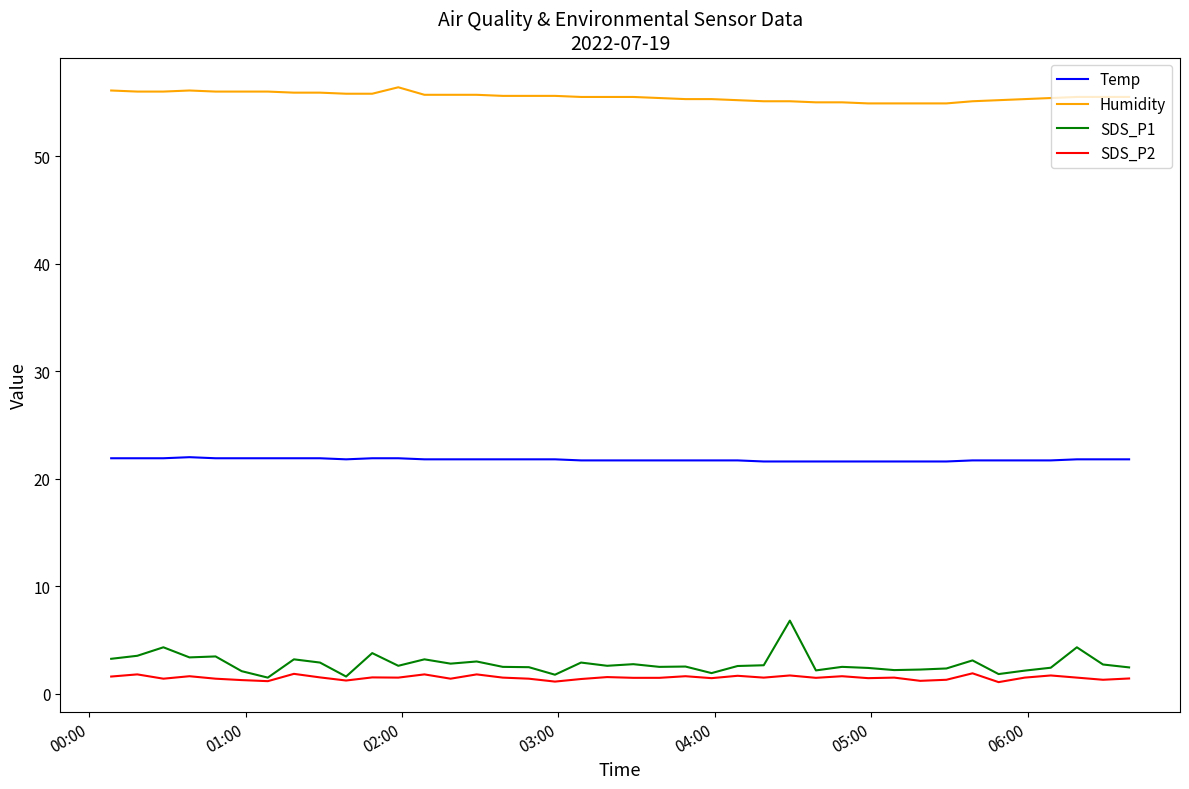

What is the average value of the Humidity series?

55.5